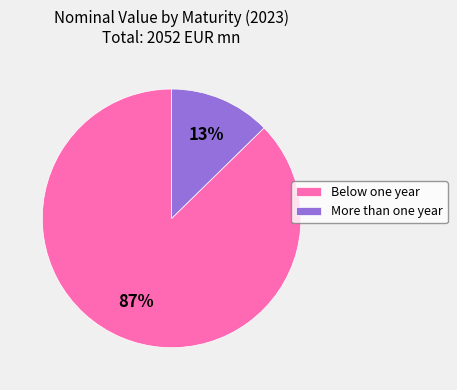

The Below one year slice represents 96% of the pie. True or false?

False